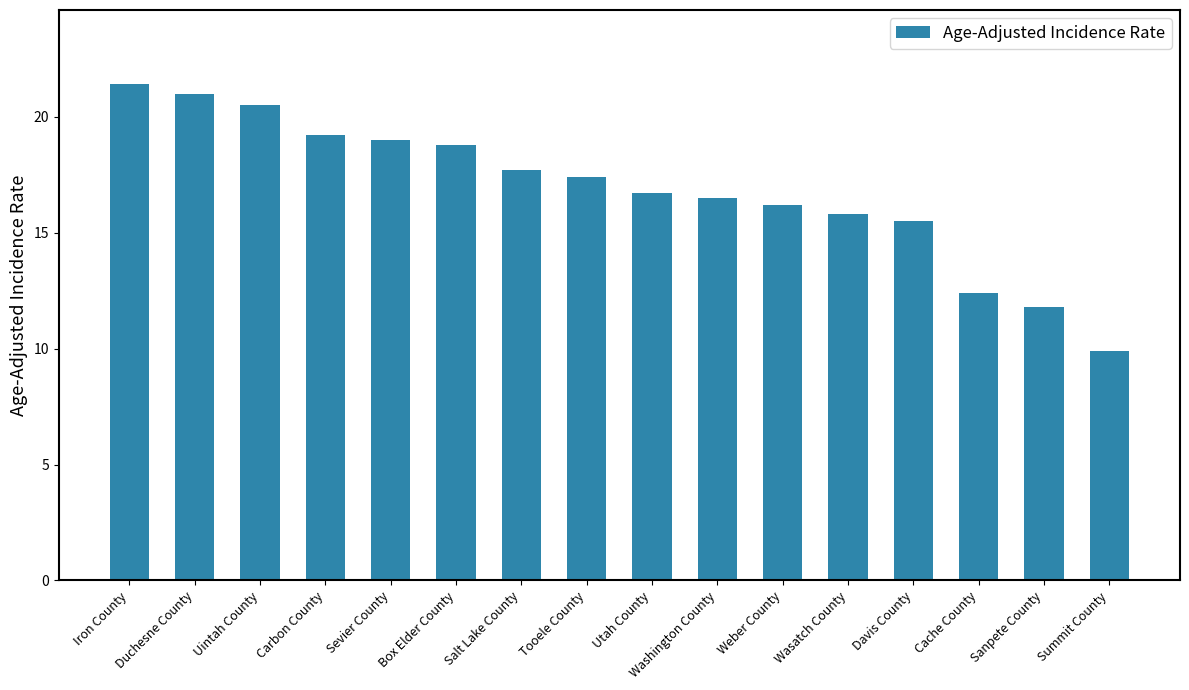

How many data points are above 17?

8